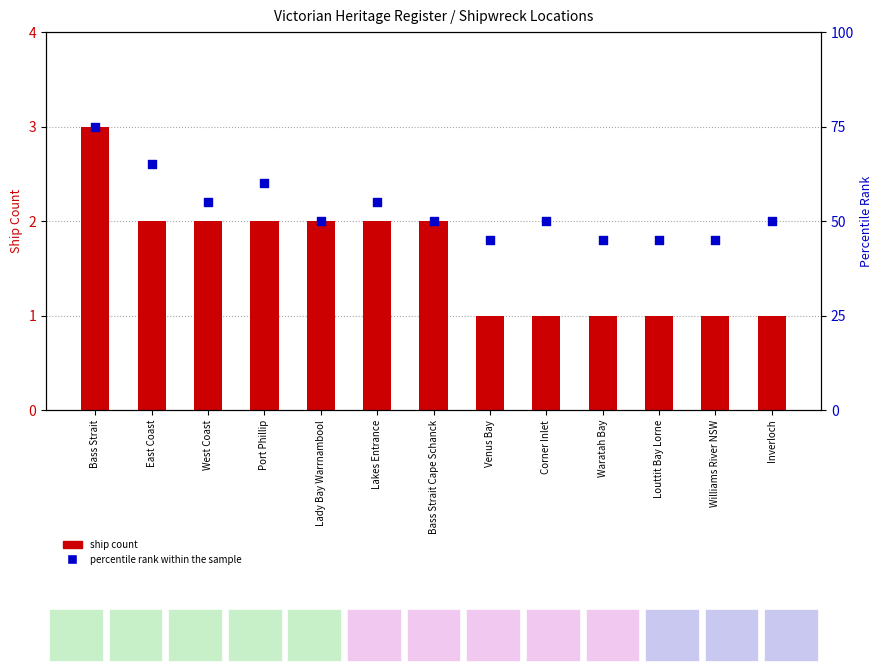

What are all the series names shown in the legend?

ship count, percentile rank within the sample